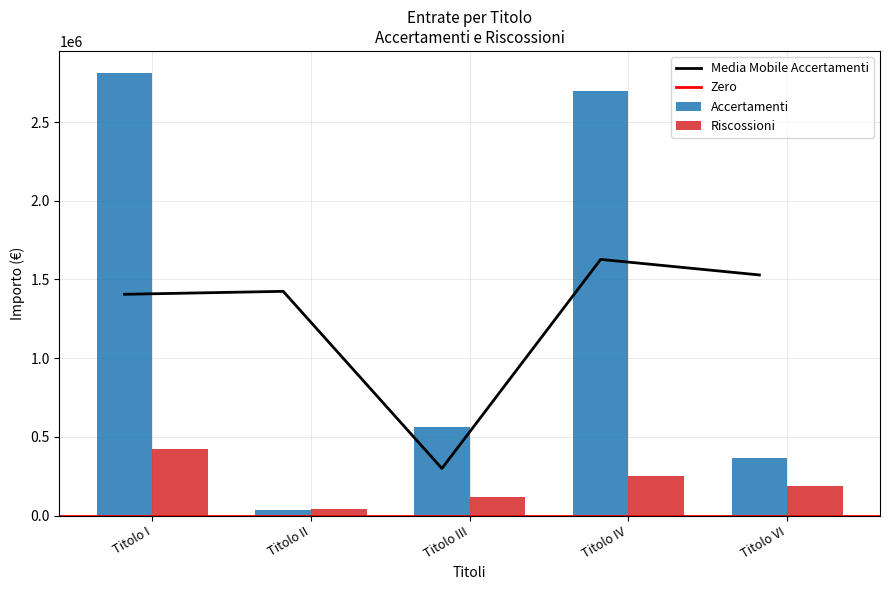

Are the bars horizontal?

No